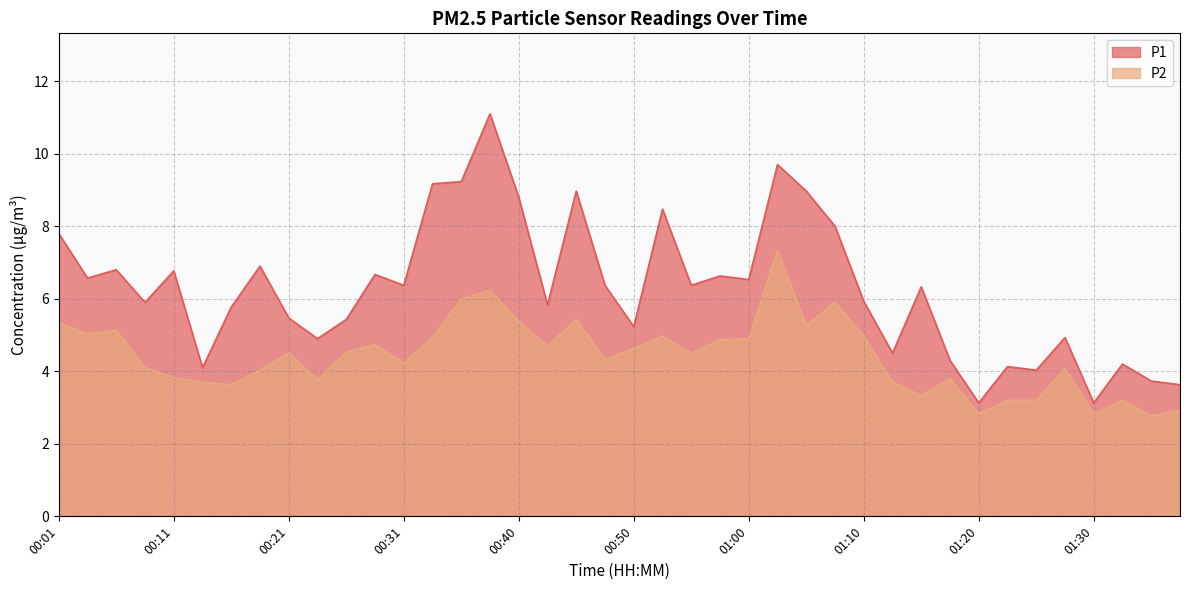

Reading left to right, what are all the values shown in this chart?

P1: 7.8	6.6	6.8	5.9	6.8	4.1	5.8	6.9	5.5	4.9	5.4	6.7	6.4	9.2	9.2	11.1	8.8	5.8	9.0	6.4	5.2	8.5	6.4	6.6	6.5	9.7	9.0	8.0	5.9	4.5	6.3	4.3	3.1	4.1	4.0	4.9	3.1	4.2	3.7	3.6
P2: 5.3	5.0	5.1	4.1	3.8	3.7	3.6	4.0	4.5	3.8	4.5	4.7	4.2	4.9	6.0	6.2	5.4	4.7	5.4	4.3	4.6	5.0	4.5	4.9	4.9	7.3	5.3	5.9	5.0	3.7	3.3	3.8	2.8	3.2	3.2	4.1	2.8	3.2	2.8	2.9